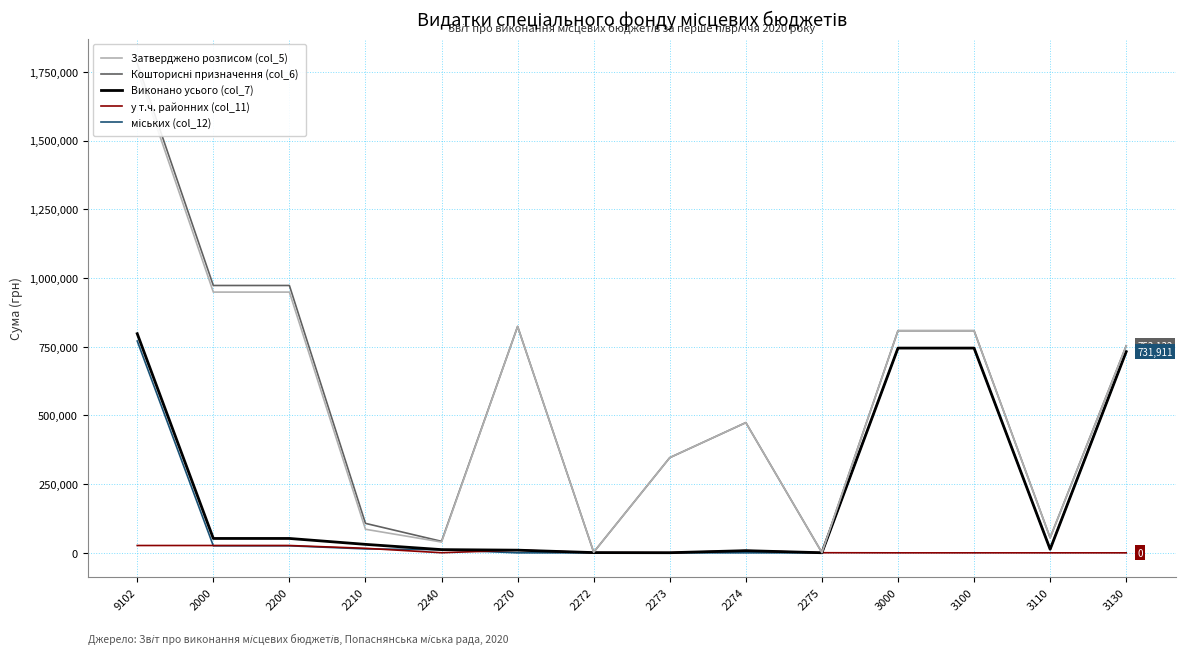

What is the lowest value of the Затверджено розписом (col_5) series?

1000.0